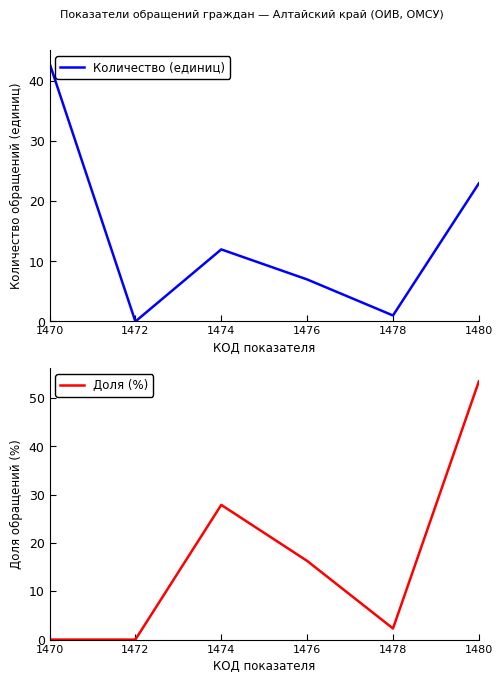

How many values in the Количество (единиц) series are below 12?

3